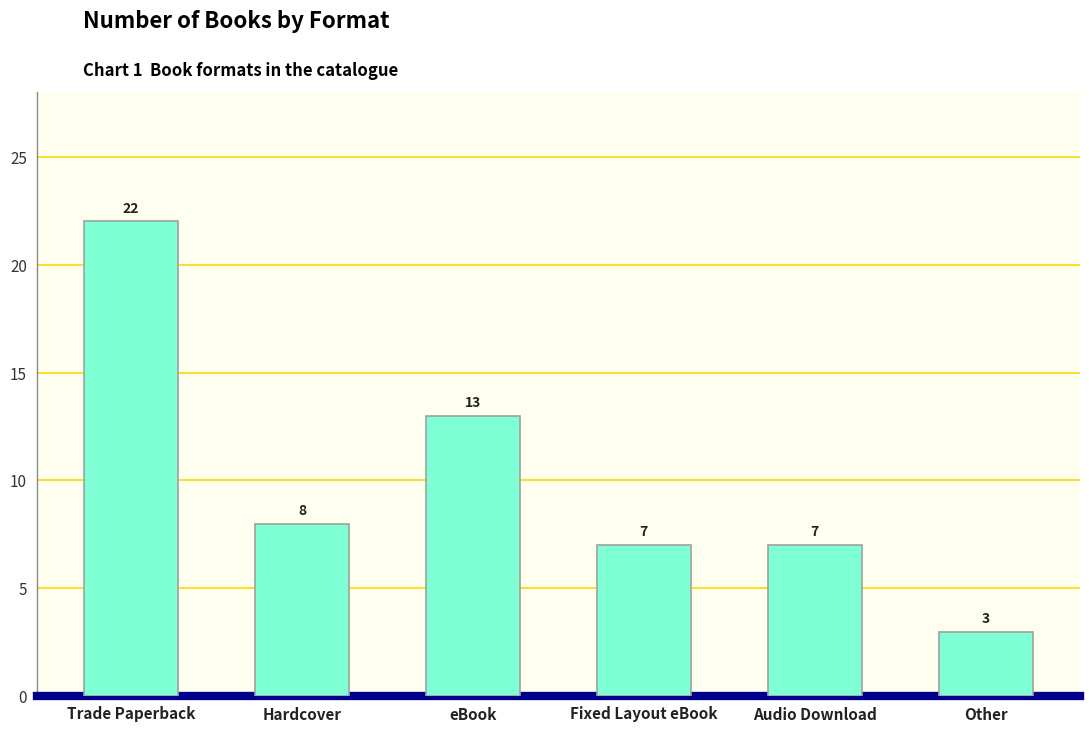

What is the difference between the maximum and minimum values?

19